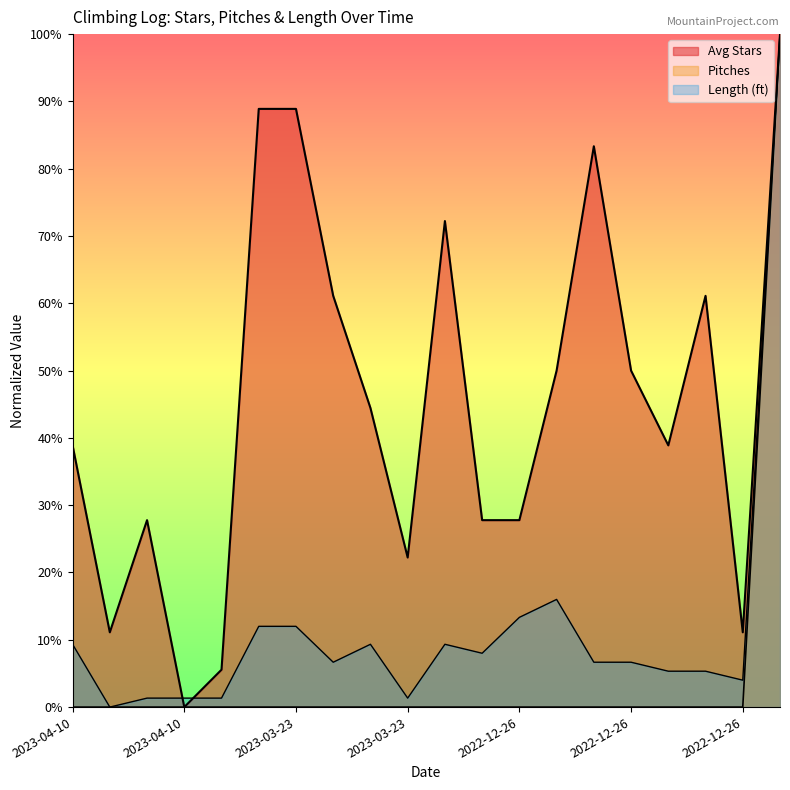

Which category has the highest value across all series?

2022-10-10